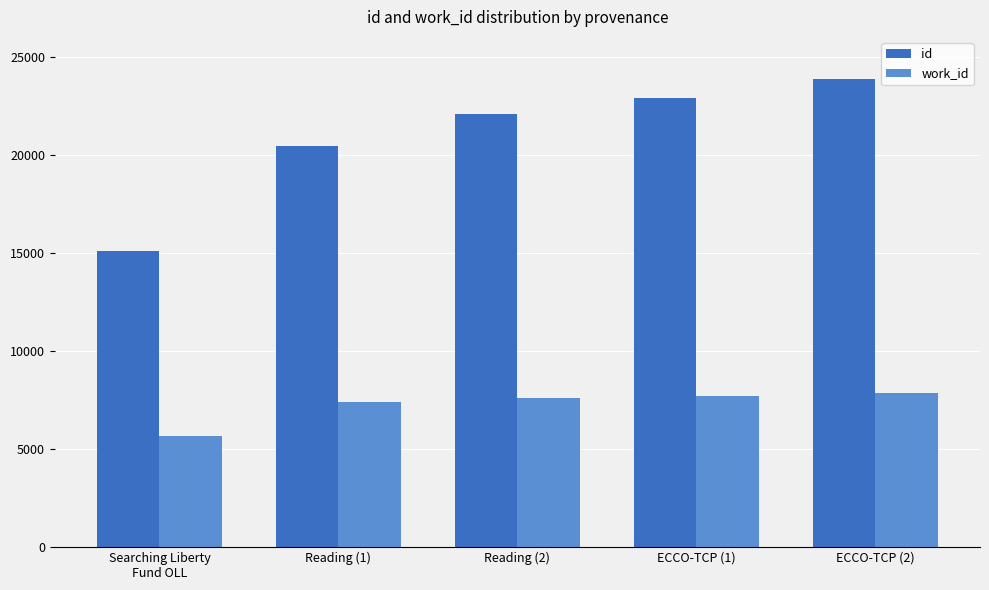

Reading left to right, extract all data points from this chart.

id: Searching Liberty
Fund OLL=15076	Reading (1)=20452	Reading (2)=22076	ECCO-TCP (1)=22878	ECCO-TCP (2)=23834
work_id: Searching Liberty
Fund OLL=5640	Reading (1)=7404	Reading (2)=7575	ECCO-TCP (1)=7694	ECCO-TCP (2)=7879